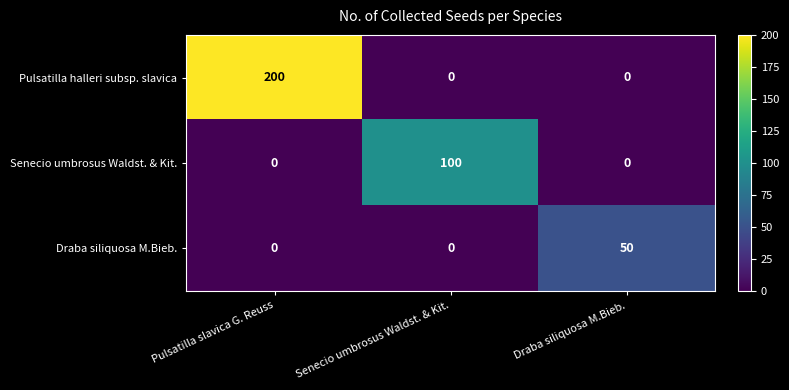

What is the sum of all Draba siliquosa M.Bieb. values?

50